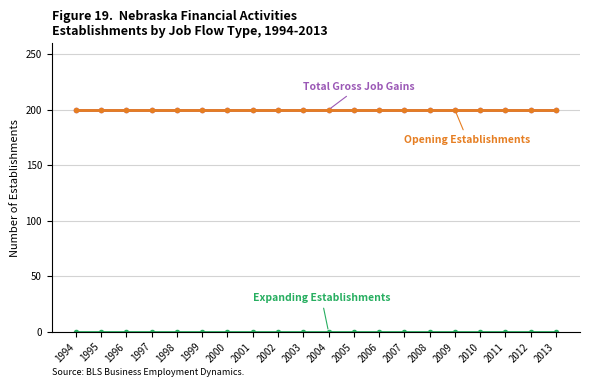

Is this an area chart (filled region under the line)?

No